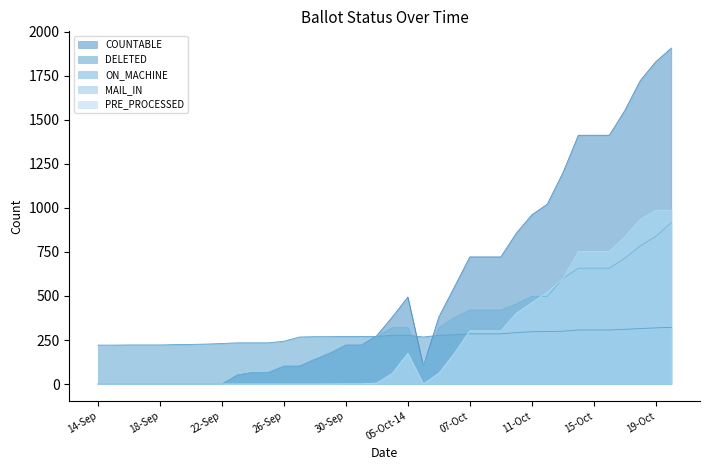

Reading left to right, list all the values displayed in this chart.

COUNTABLE: 0	0	0	0	0	0	0	0	0	51	65	65	101	101	140	176	221	221	275	381	494	101	381	551	722	722	722	857	961	1022	1199	1413	1413	1413	1554	1724	1831	1908
DELETED: 221	221	222	222	222	224	225	227	230	234	234	234	243	267	269	269	270	270	270	277	277	267	277	280	285	285	285	292	297	298	300	307	307	307	311	315	319	322
ON_MACHINE: 0	0	0	0	0	0	0	0	0	51	65	65	101	101	140	176	220	220	270	320	320	101	320	377	420	420	420	455	498	498	599	658	658	658	715	785	839	916
MAIL_IN: 0	0	0	0	0	0	0	0	0	0	0	0	0	0	0	1	1	1	5	61	174	0	61	174	302	302	302	402	463	524	600	755	755	755	839	939	990	990
PRE_PROCESSED: 0	0	0	0	0	0	0	0	0	0	0	0	0	0	0	0	1	1	5	61	174	0	61	174	302	302	302	402	461	522	598	753	753	753	837	936	987	987